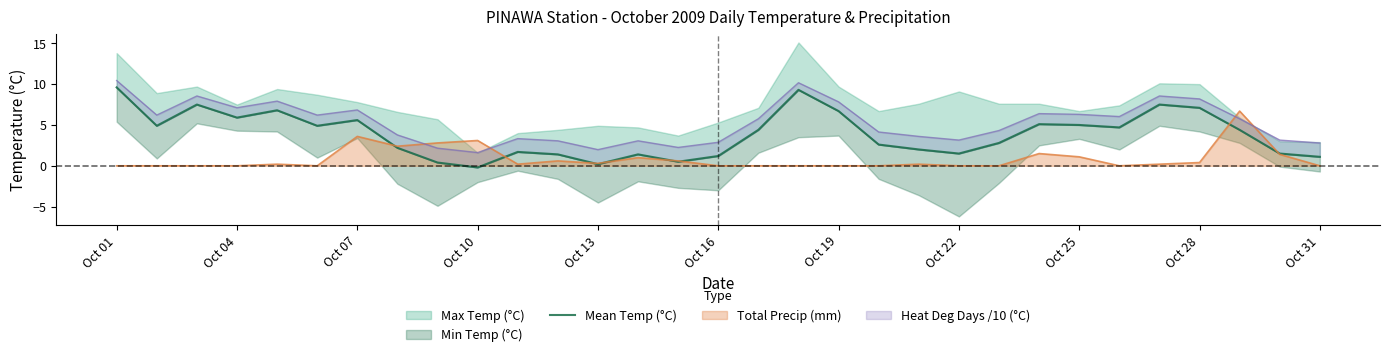

True or false: Total Precip (mm) has a value of 0.0 at Oct 31.

True